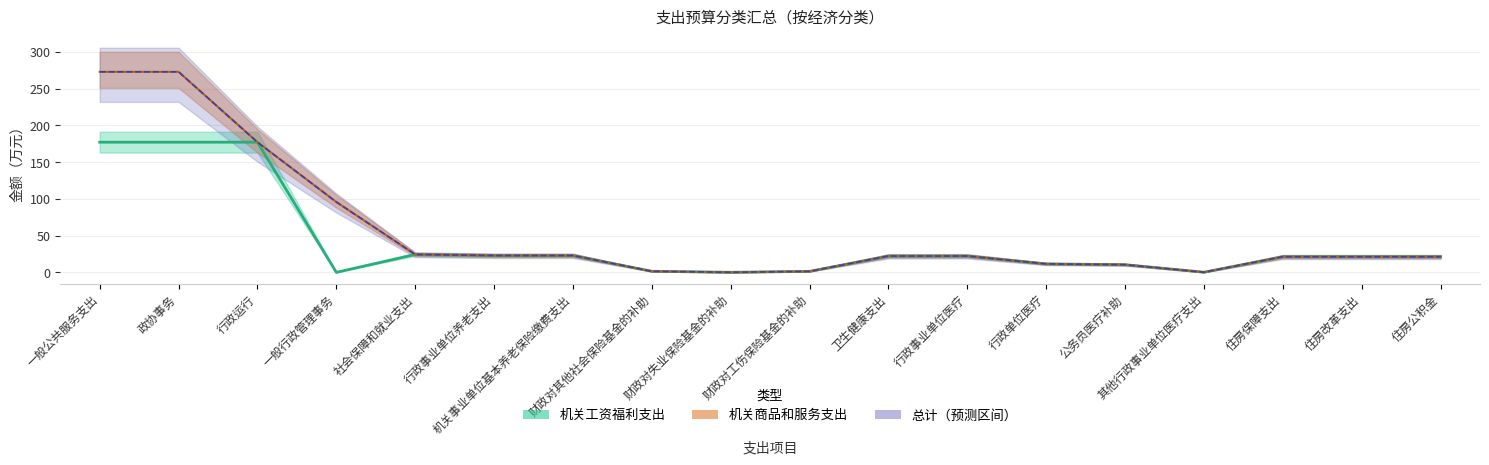

What is the average value of the 总计 series?

56.8